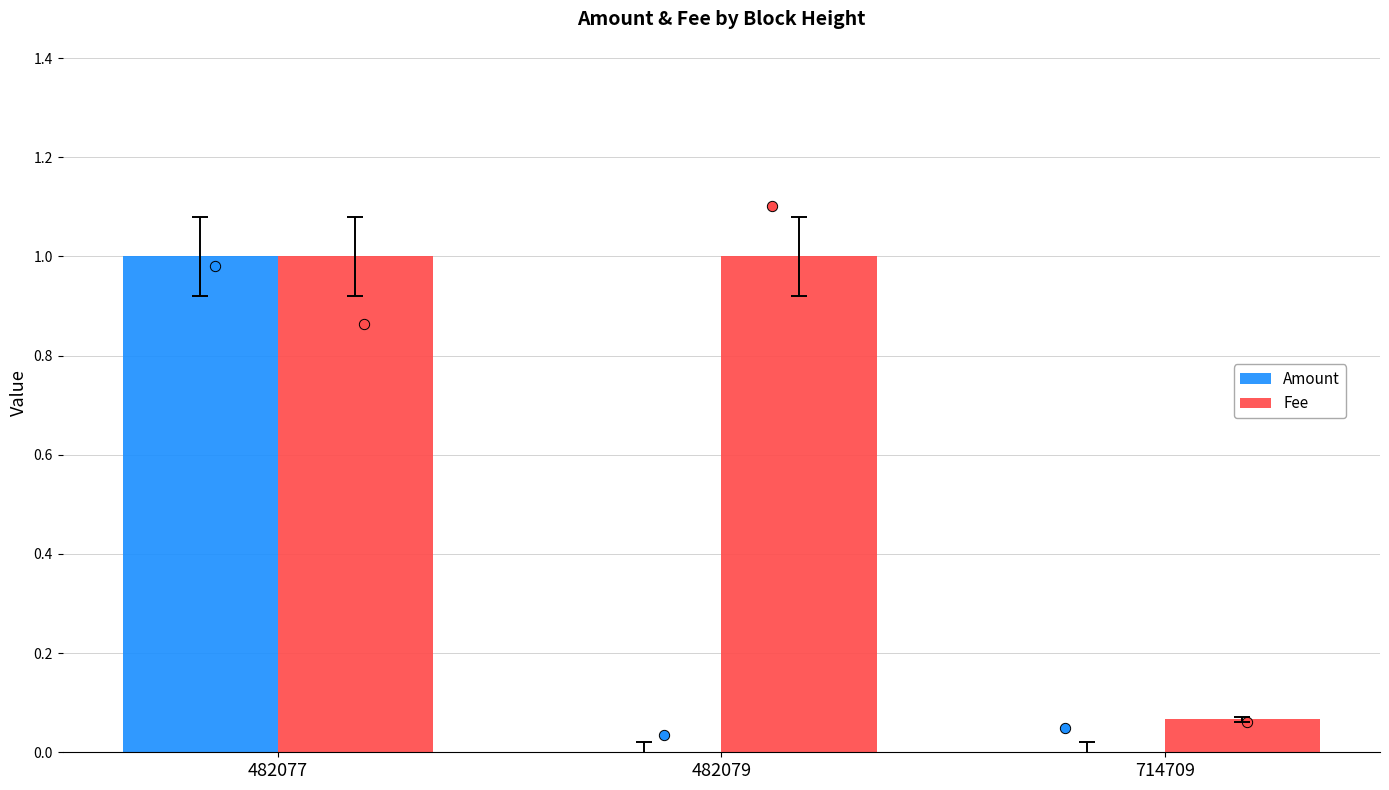

At which category is the sum across all series the highest?

482077